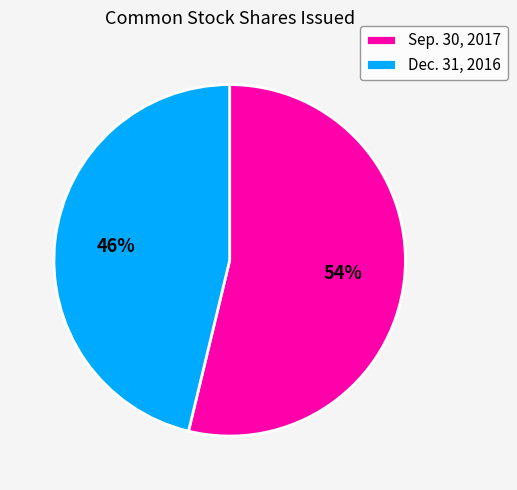

True or false: Dec. 31, 2016 accounts for 46% of the total.

True